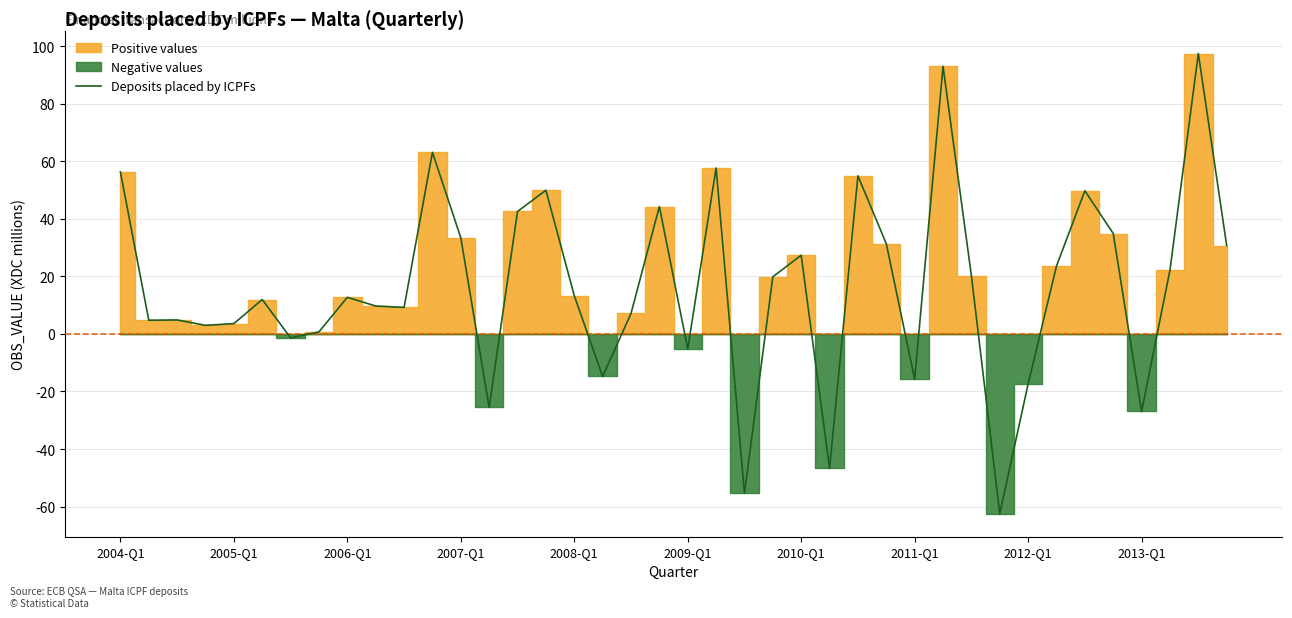

Reading left to right, extract all data points from this chart.

56.3	4.7	4.8	3.0	3.6	11.9	-1.4	0.7	12.7	9.7	9.2	63.1	33.4	-25.5	42.5	49.9	13.3	-14.8	7.1	44.2	-5.2	57.6	-55.4	19.8	27.3	-46.8	54.9	31.3	-15.7	92.9	20.2	-62.5	-17.4	23.6	49.7	34.9	-27.0	22.1	97.4	30.7